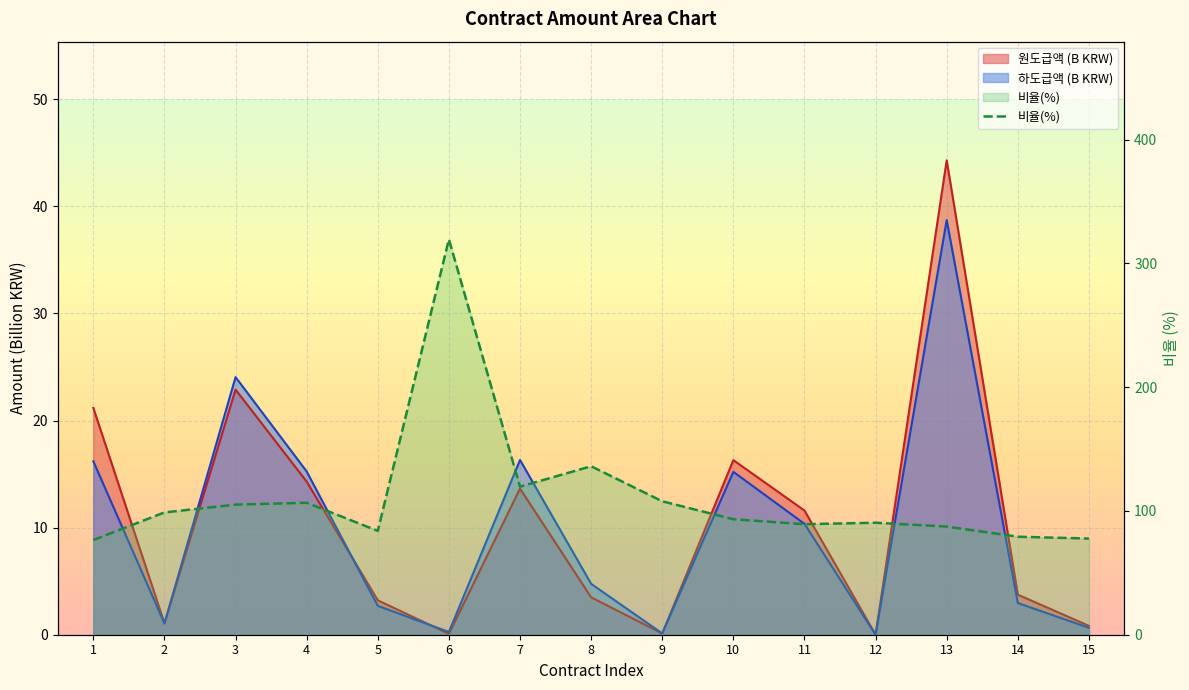

At which category does the chart reach its minimum across all series?

1